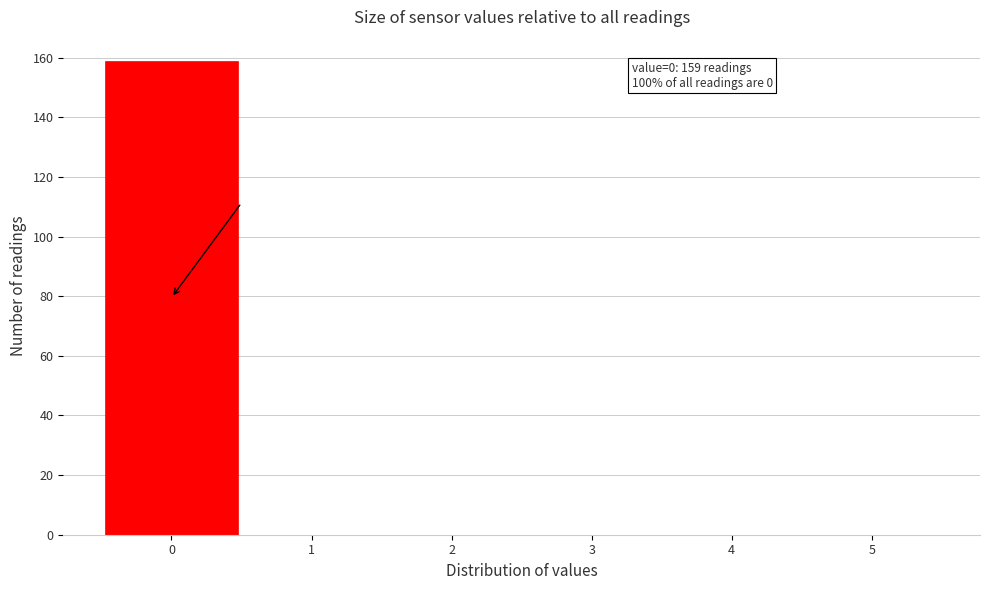

Over which range of the x-axis is the bar tallest?

-0.5 to 0.5